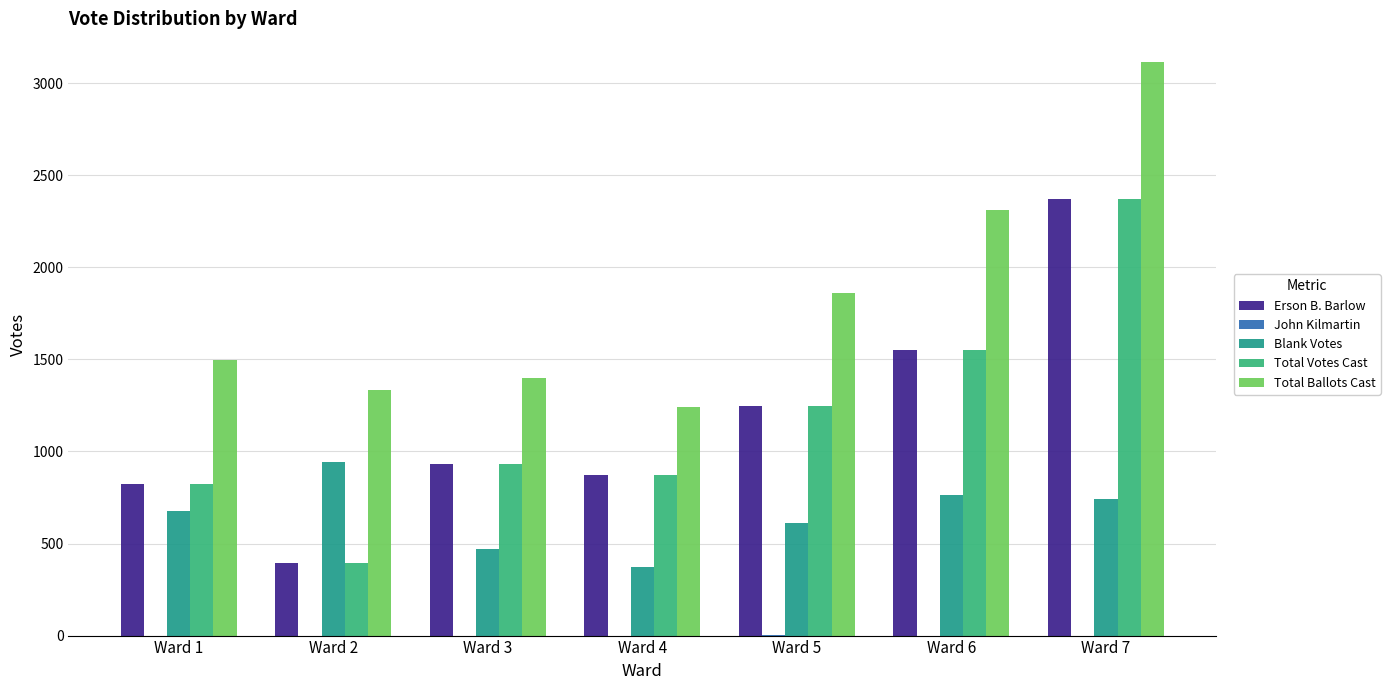

At which category is the sum across all series the highest?

Ward 7